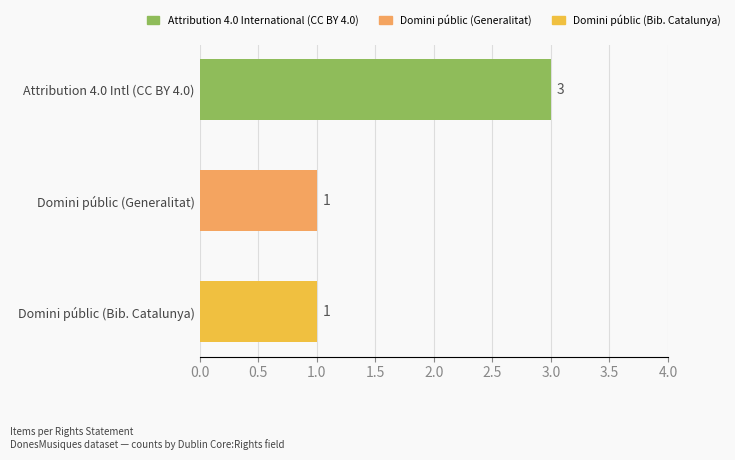

Are the bars grouped side by side (vs. stacked)?

No